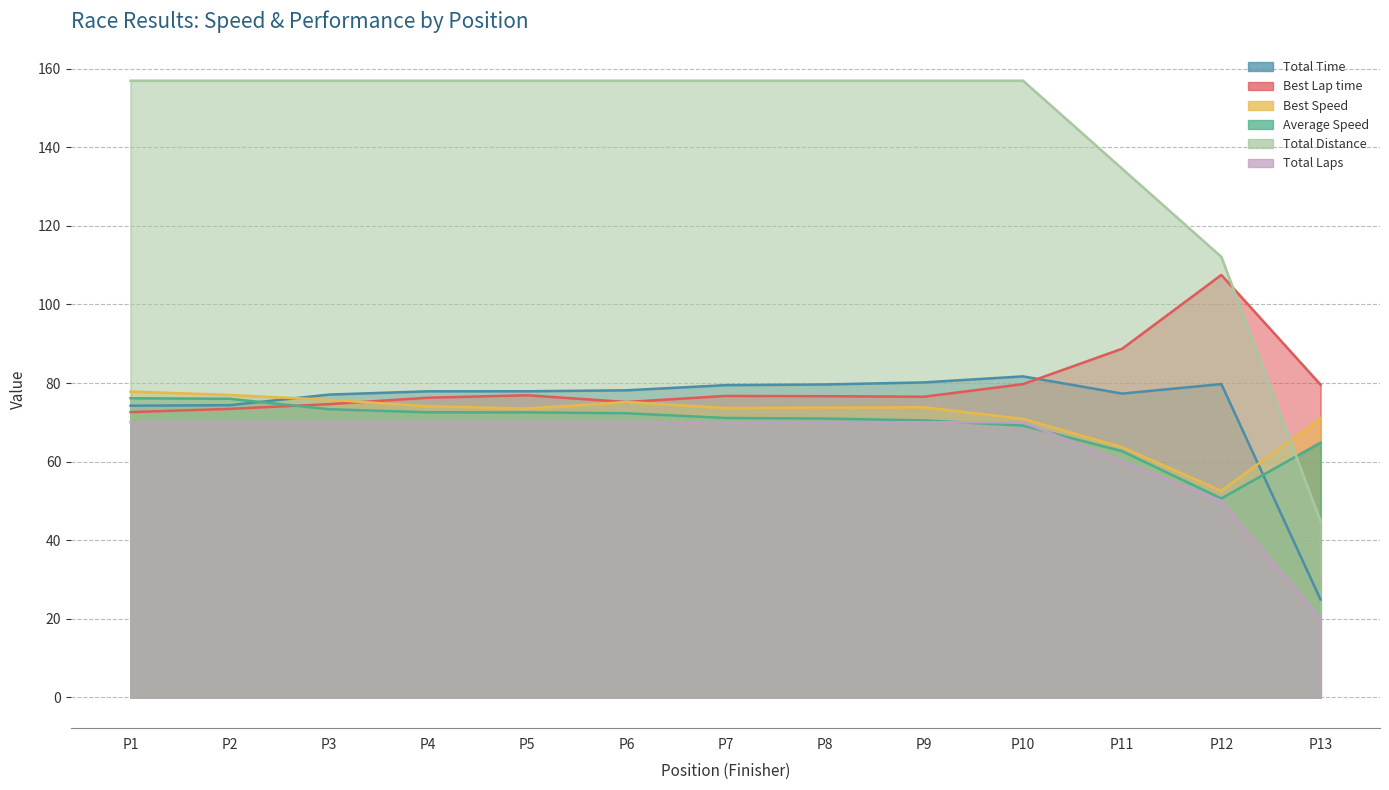

How many lines are shown in the chart?

6